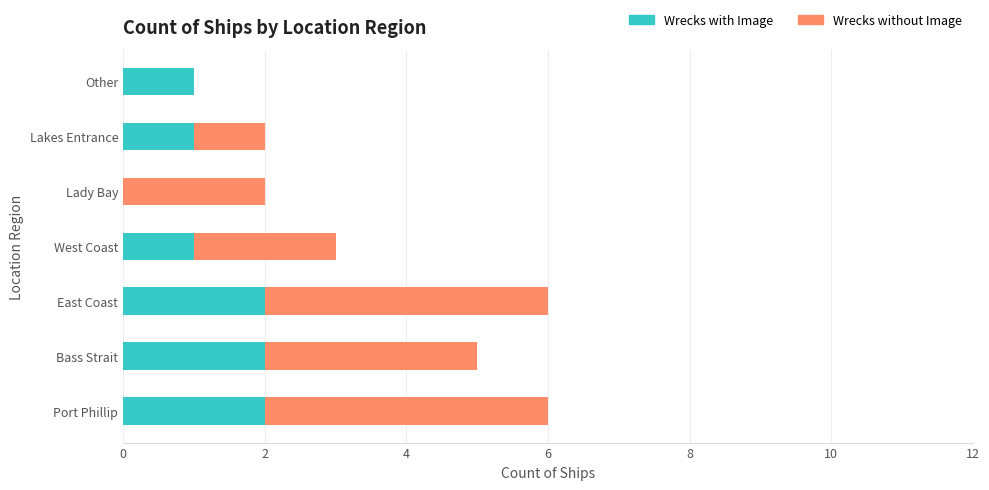

The value of Wrecks with Image at Port Phillip is 3. True or false?

False